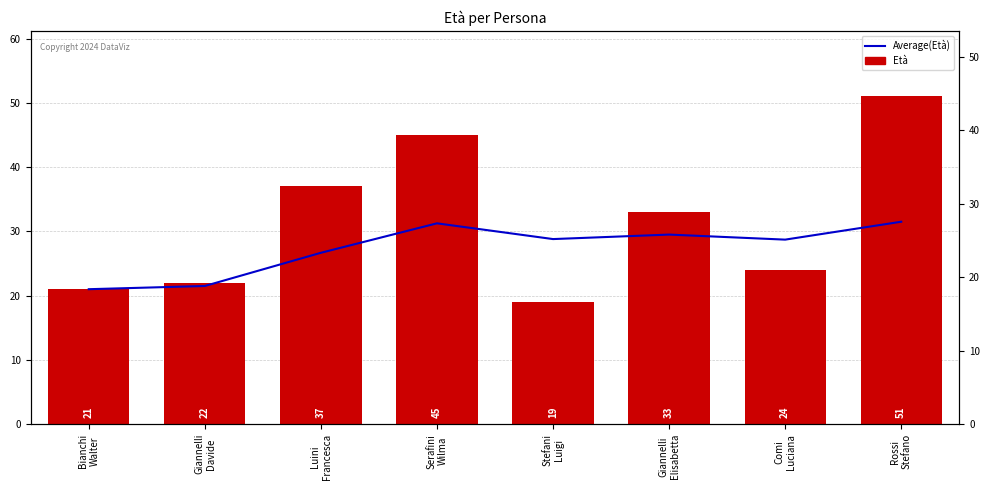

What is the label of the 8th bar from the right?

Bianchi
Walter